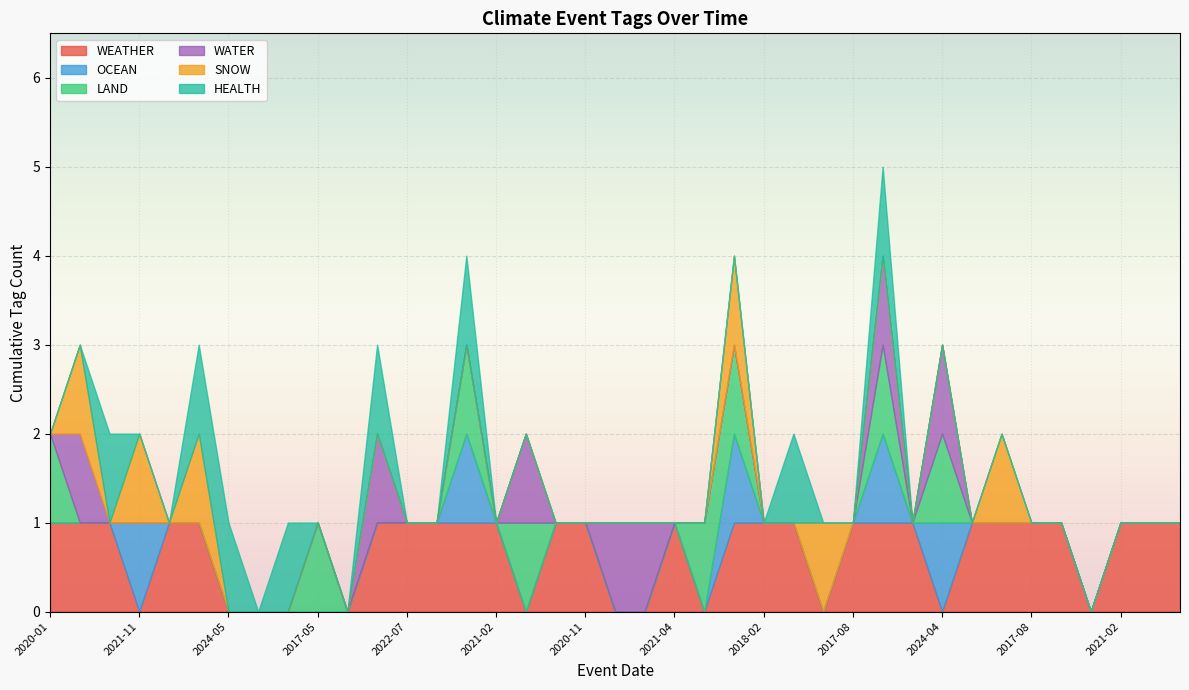

Count the HEALTH values in the range 0 to 1.

39